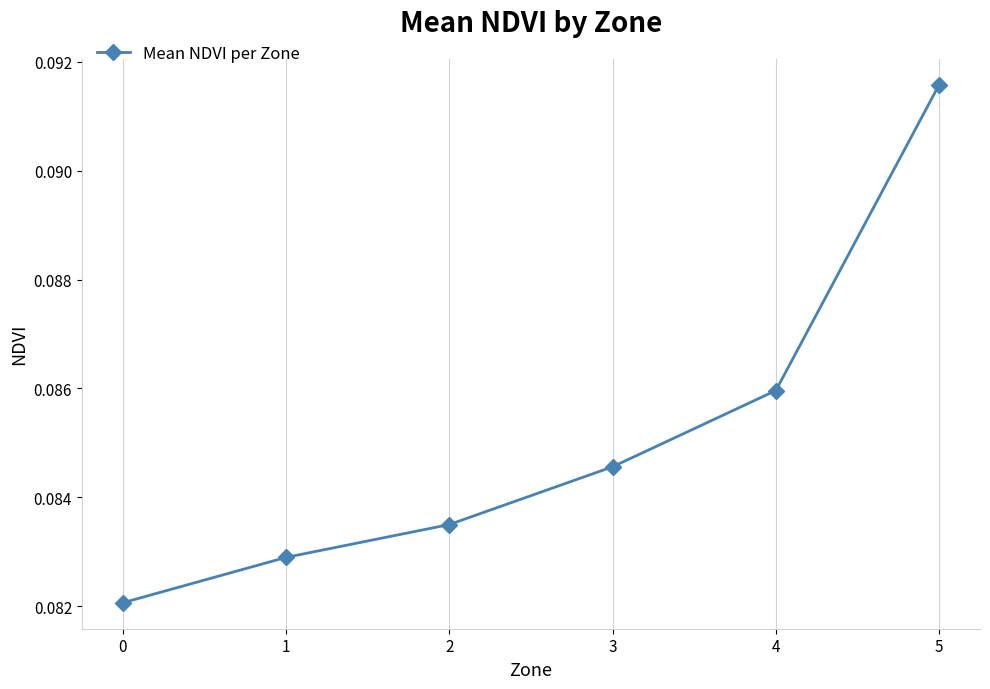

How many values are between 0 and 1?

6